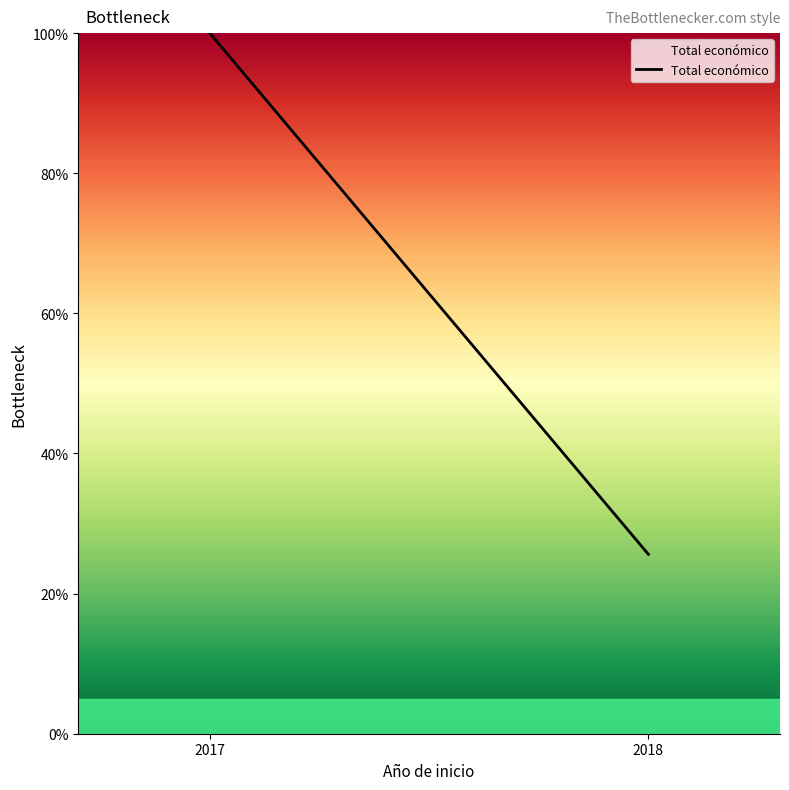

What is the value of the 2nd point from the left?

25.6